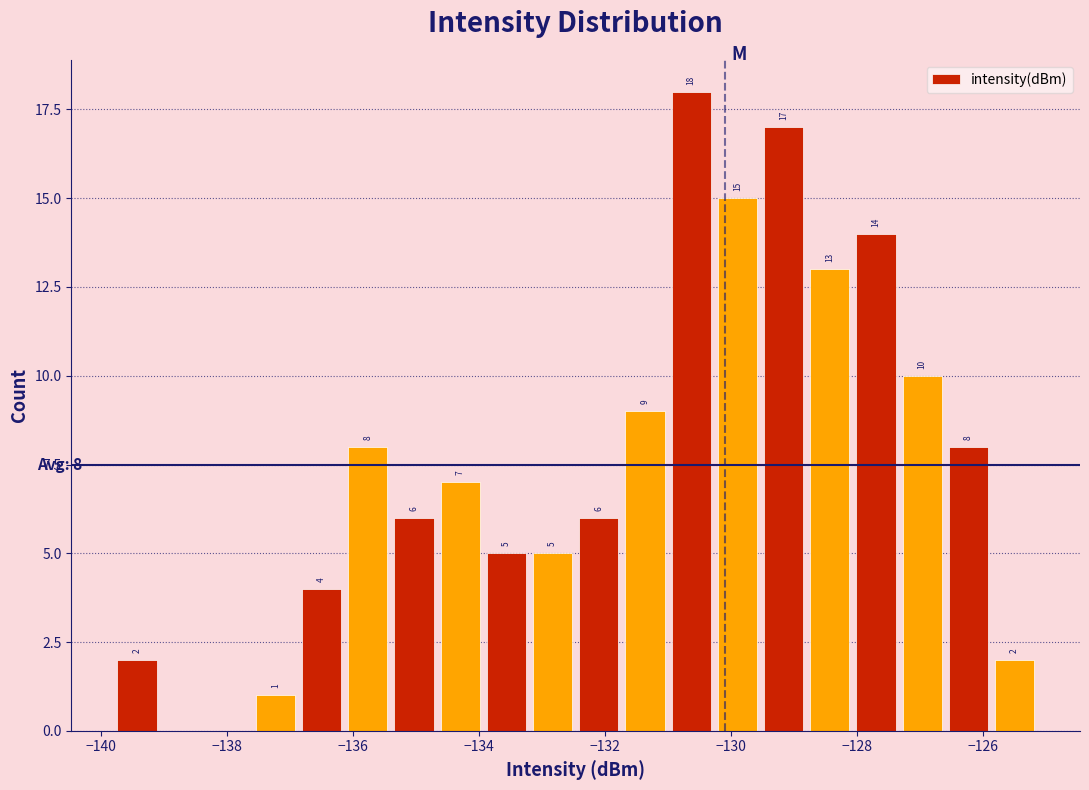

Around what value on the x-axis is the tallest bar? Give the approximate position of its centre, as read against the axis.

-130.6